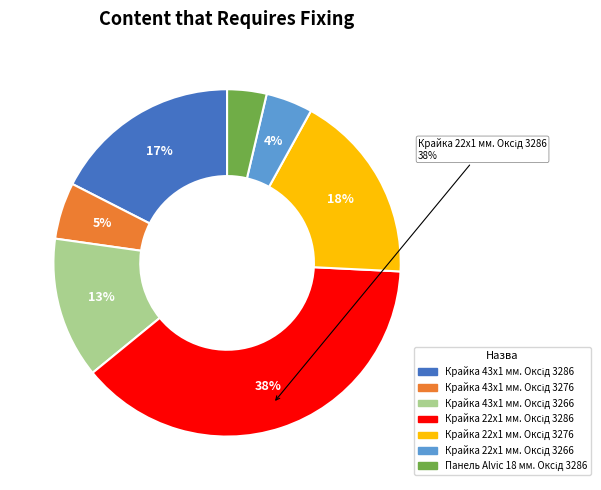

To the nearest percent, what is the average slice percentage?

14%